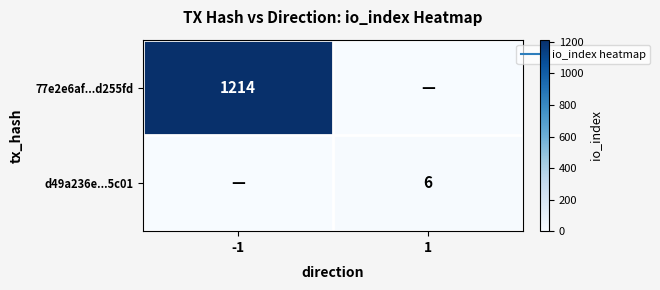

What is the difference between the maximum and minimum values in the 77e2e6af...d255fd series?

1214